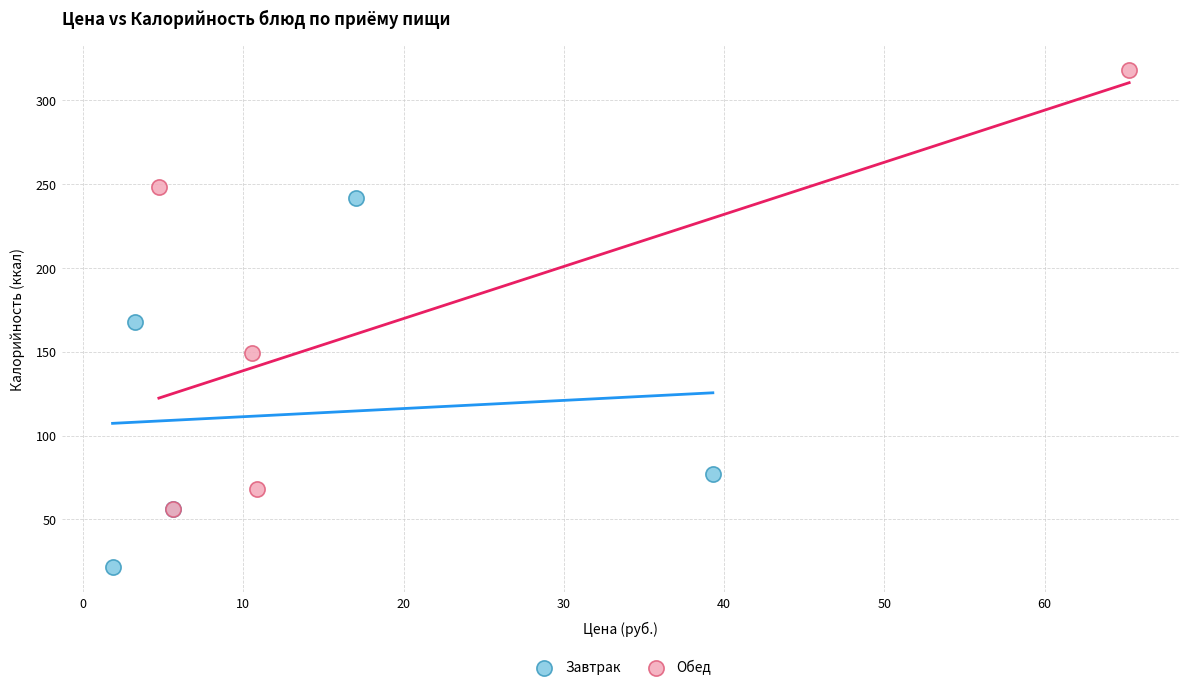

What are all the series names shown in the legend?

Завтрак, Обед